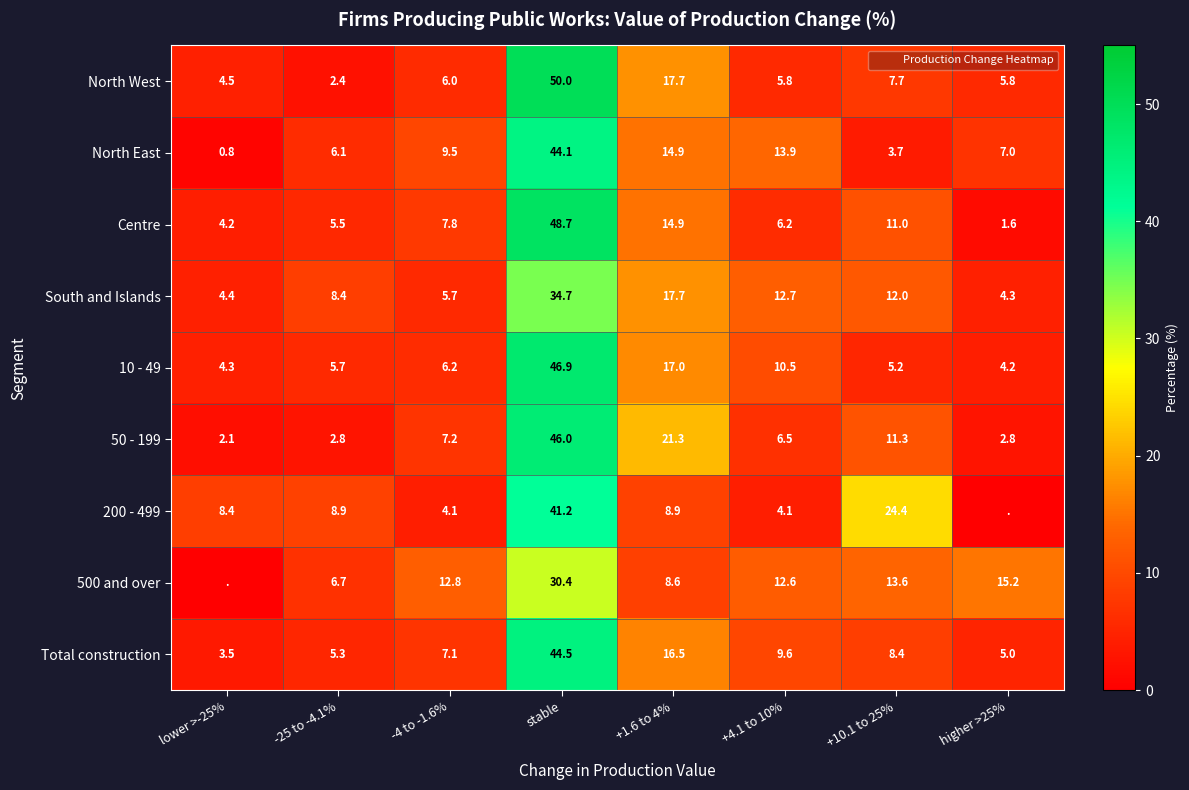

How many values in the North East series are below 9?

4